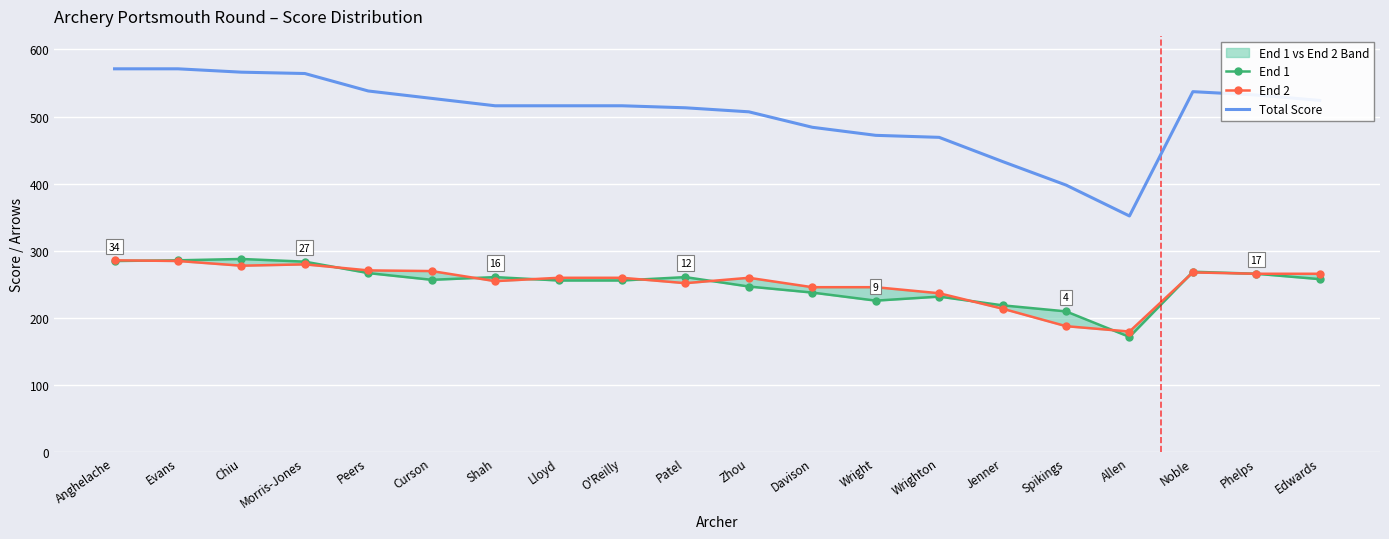

The Total Score series shows 532 at Phelps. True or false?

True